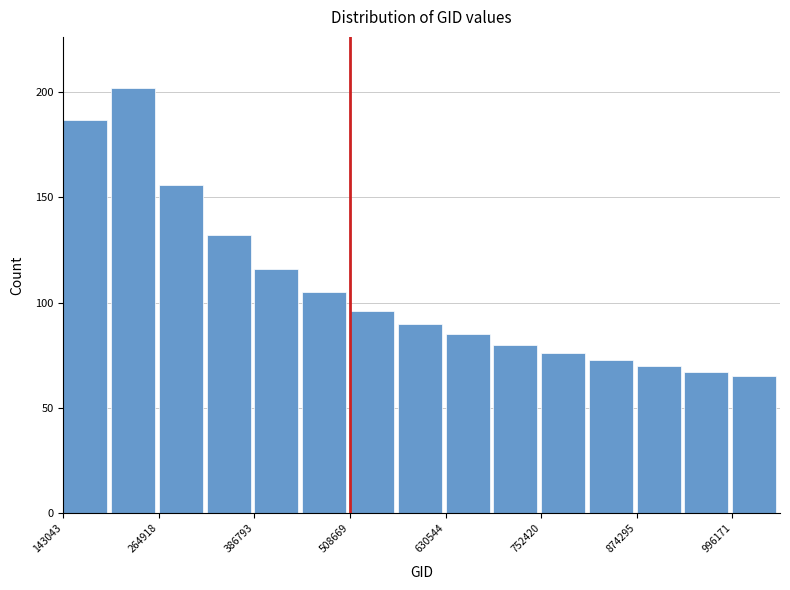

Read against the x-axis, roughly where is the centre of the tallest bar?

240000